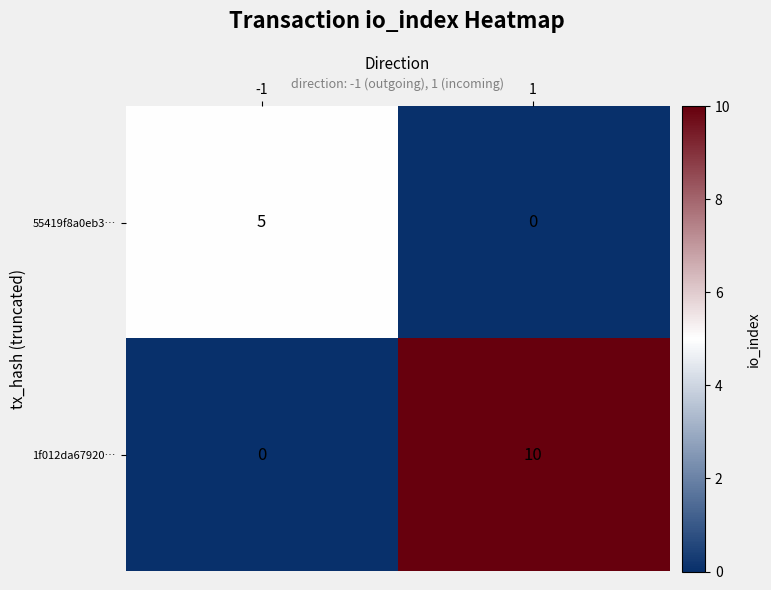

The value of 1f012da67920… at 1 is 10. True or false?

True